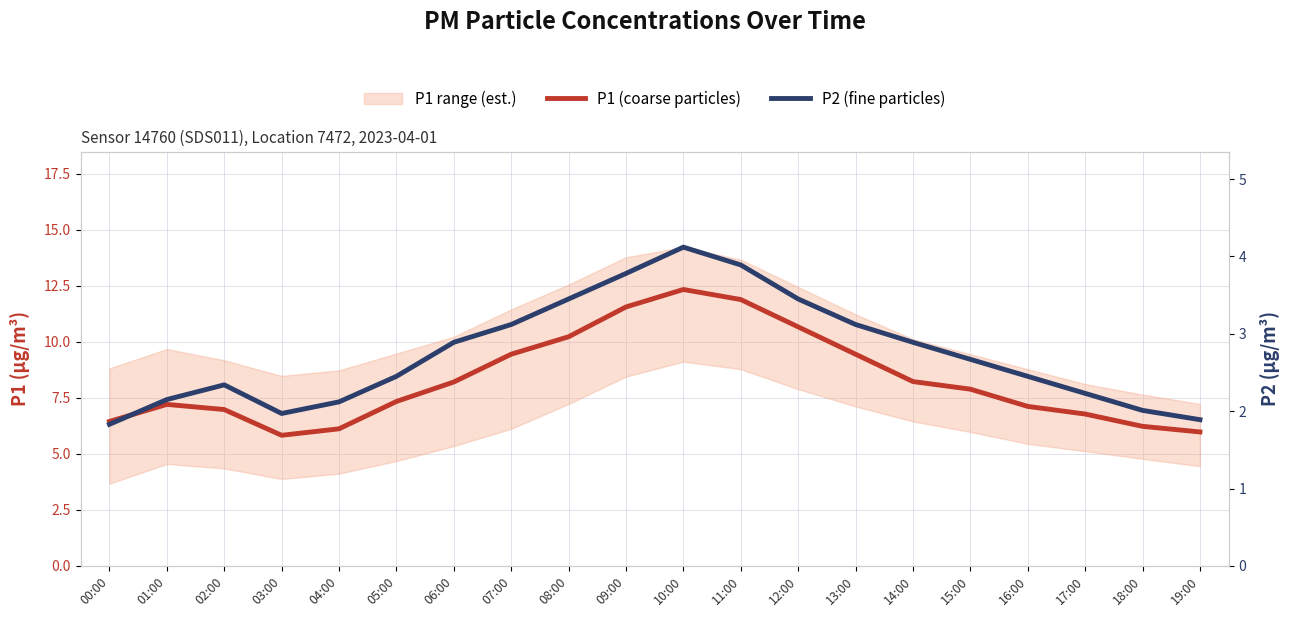

List the series in order of their peak value, lowest first.

P2 (fine particles), P1 (coarse particles)